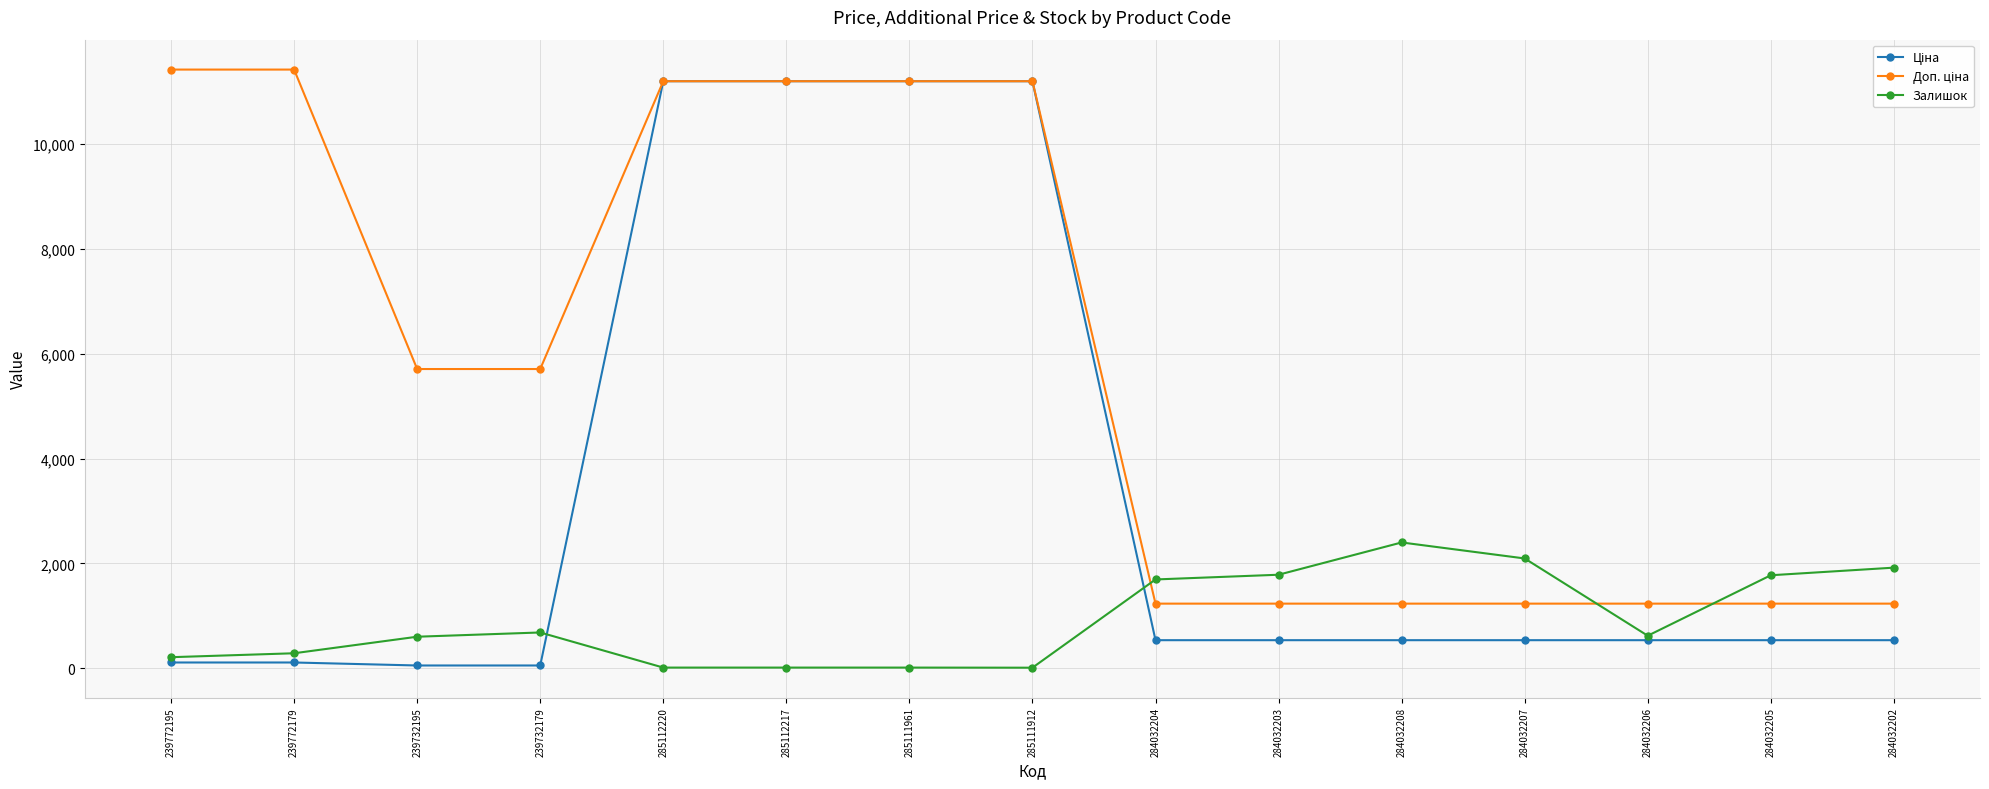

What is the value of the Залишок point at the 10th from the left?

1786.0